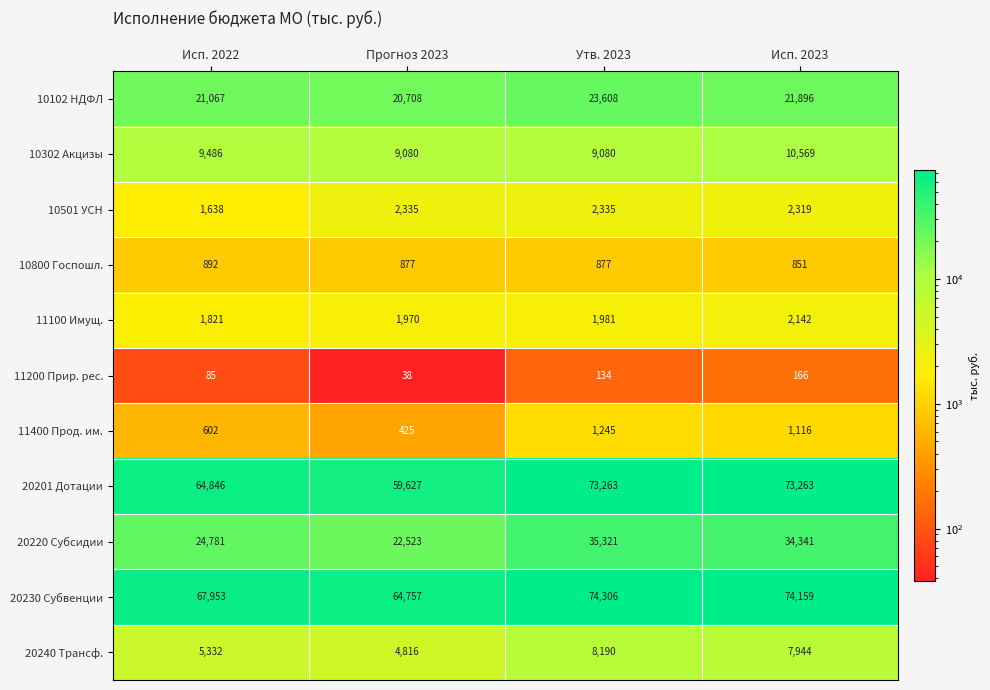

Which series has the largest total across all categories?

20230 Субвенции